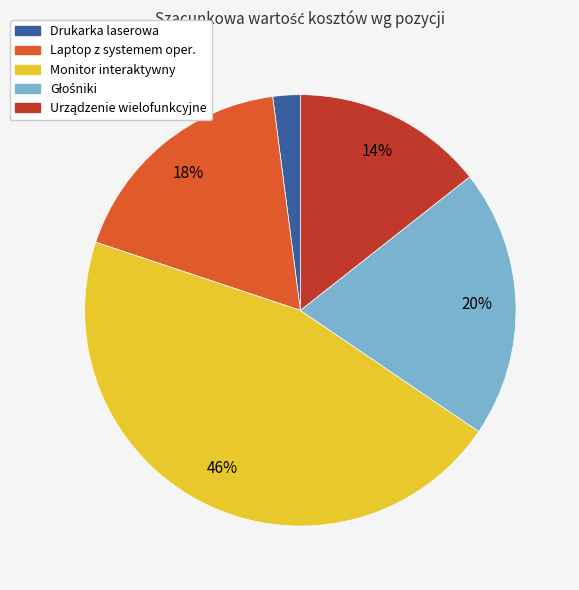

Which slice is the smallest?

Drukarka laserowa